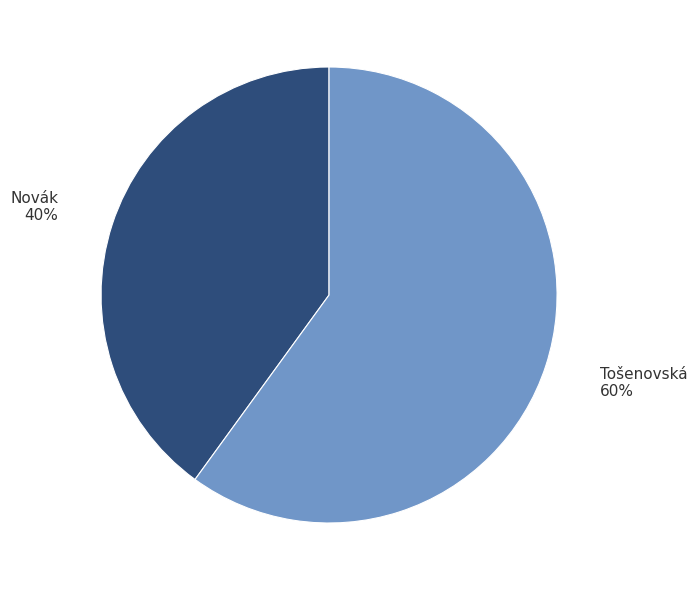

What percentage is the Novák slice, to the nearest percent?

40%